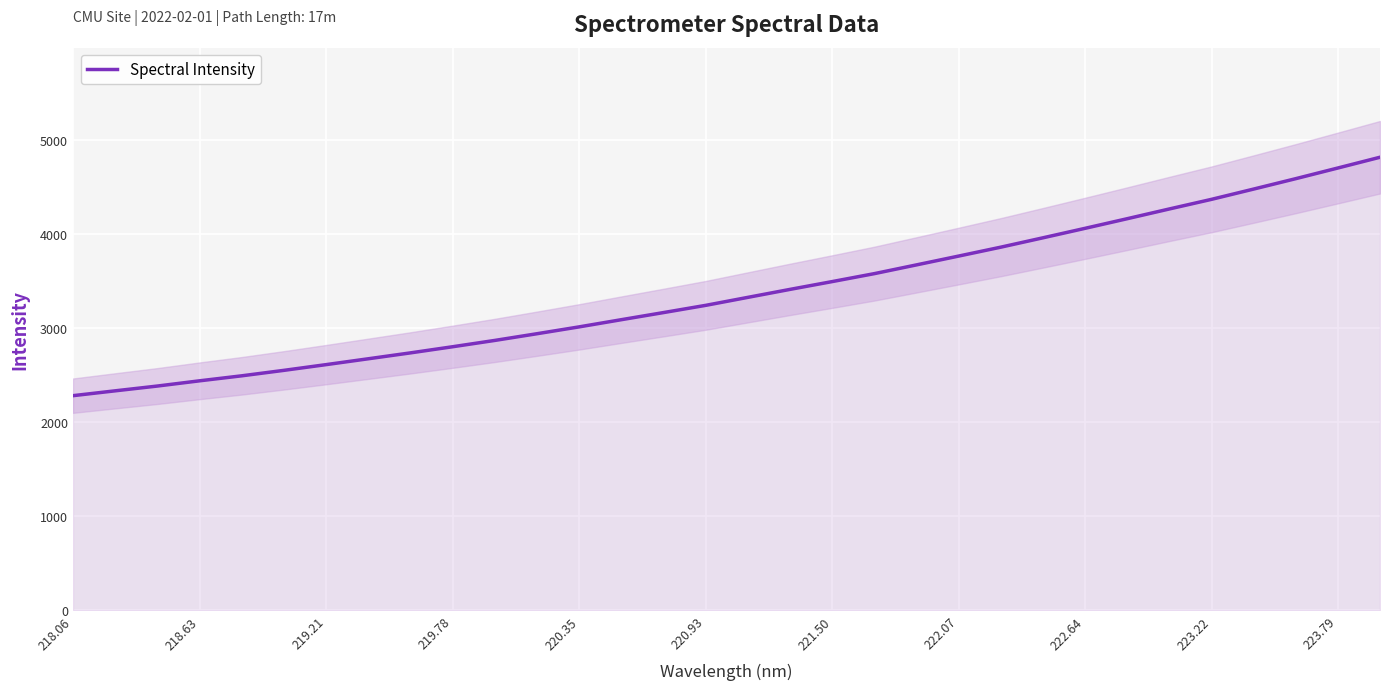

Reading left to right, list all the values displayed in this chart.

2283.7	2335.3	2386.2	2441.7	2495.0	2553.1	2613.9	2676.3	2738.9	2804.2	2871.4	2942.6	3015.4	3091.9	3167.5	3244.2	3329.2	3414.0	3496.9	3581.4	3674.5	3768.2	3862.8	3962.2	4063.1	4165.4	4269.0	4371.1	4480.3	4590.9	4704.3	4818.6